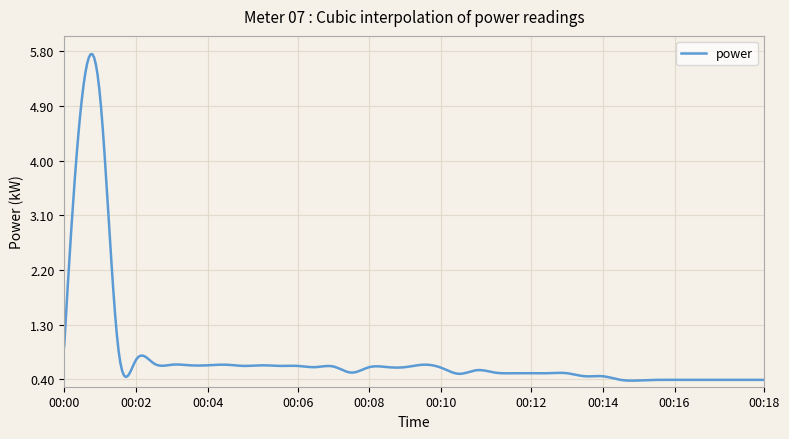

What is the maximum value shown in the chart?

5.8